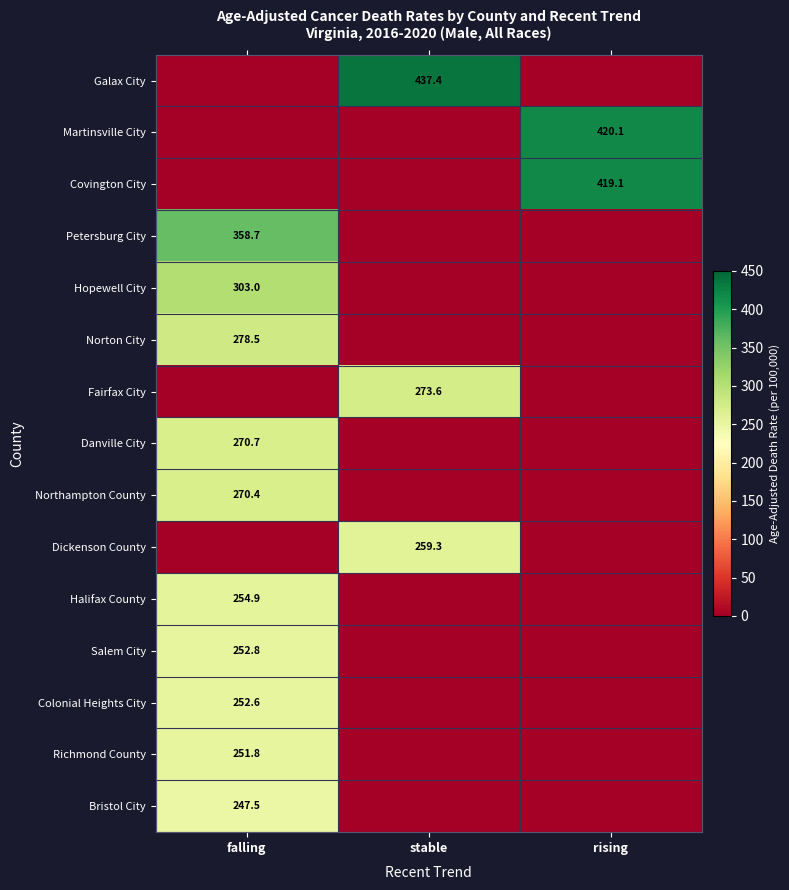

What is the spread (max minus min) of values at falling?

358.7